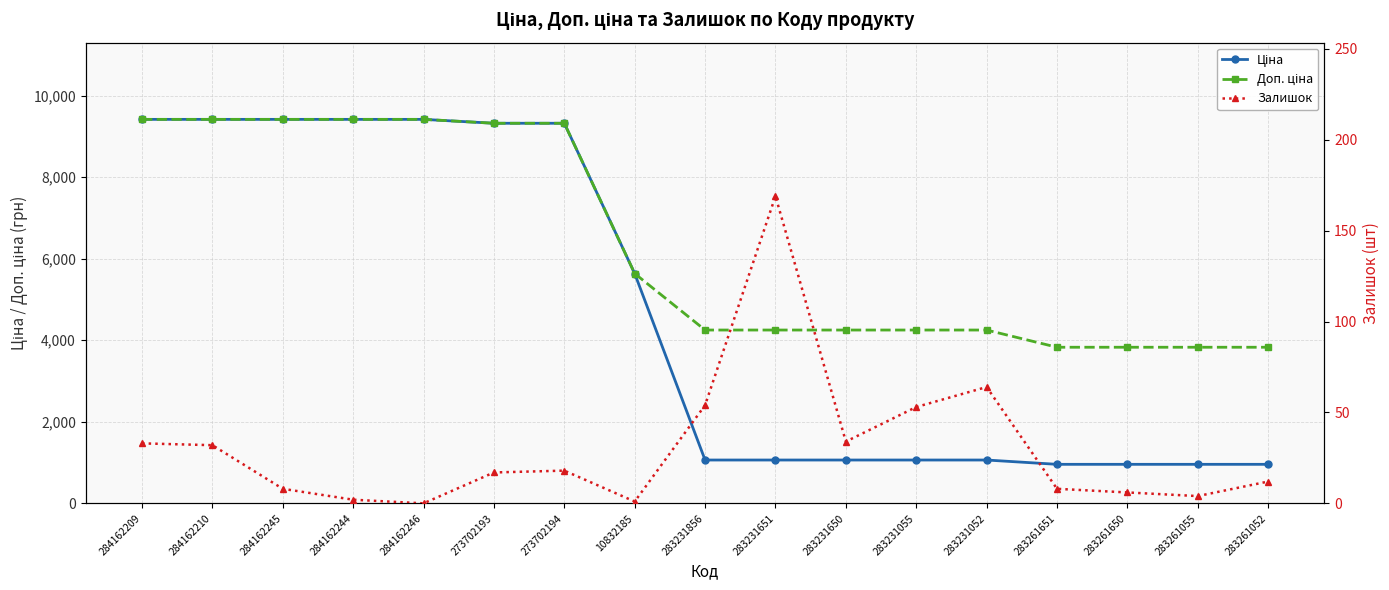

At how many categories does at least one series exceed 1407?

17